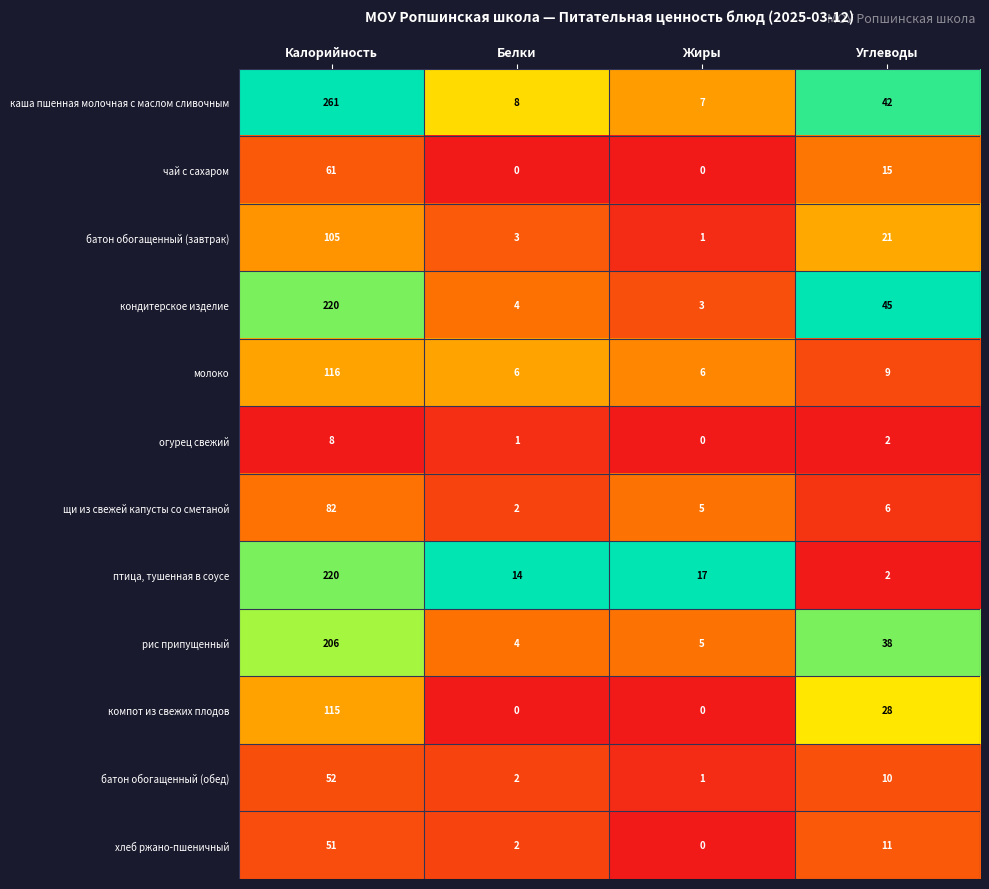

Which series has the largest total across all categories?

каша пшенная молочная с маслом сливочным